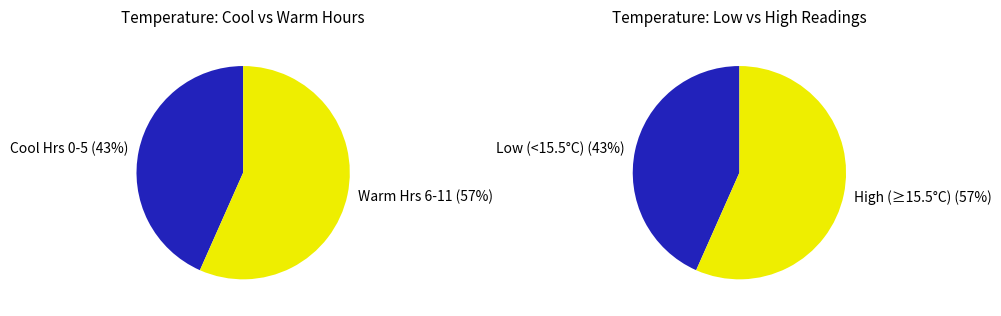

The Hour 1 slice represents 7% of the pie. True or false?

True